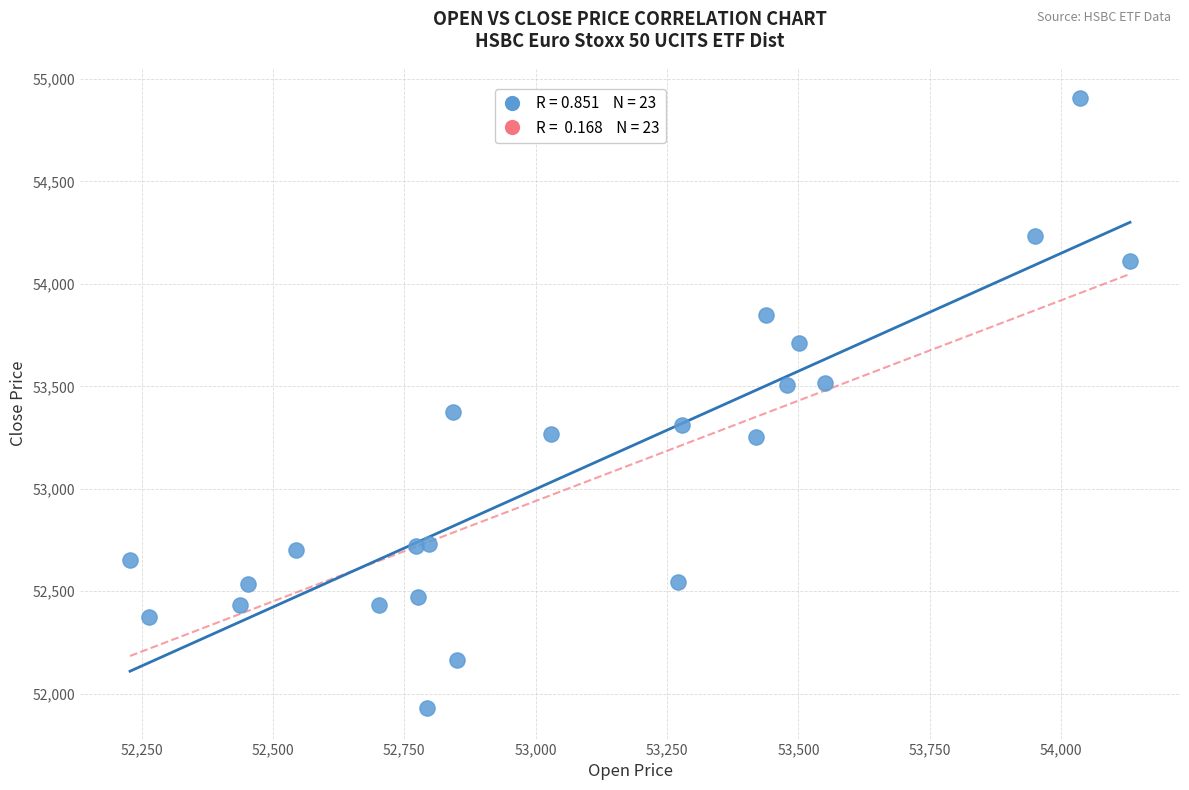

What Y value in the scatter plot is closest to 53417?

53376